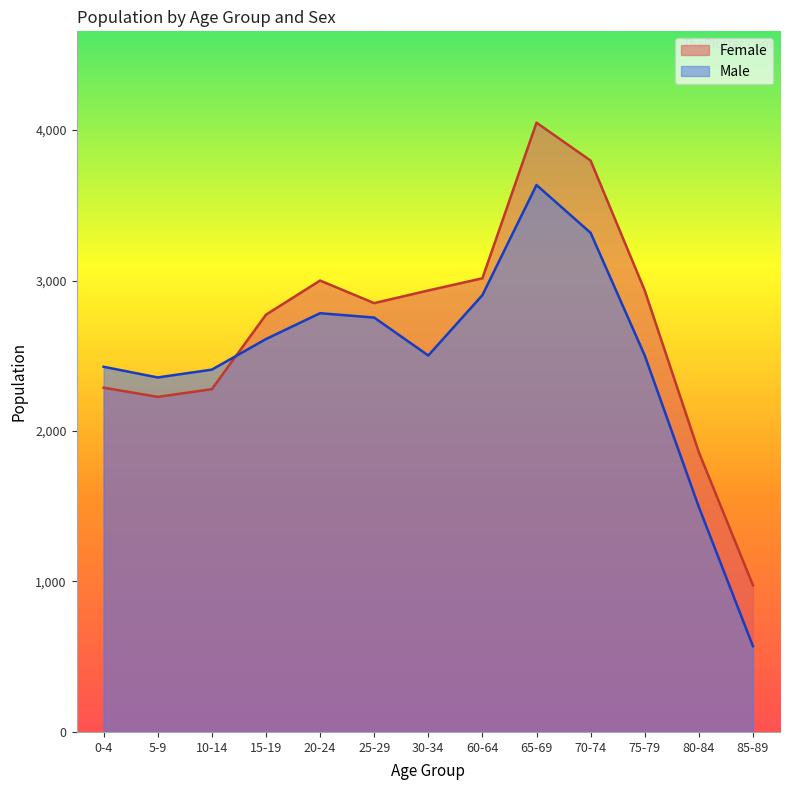

True or false: Female has a value of 3000 at 20-24.

True